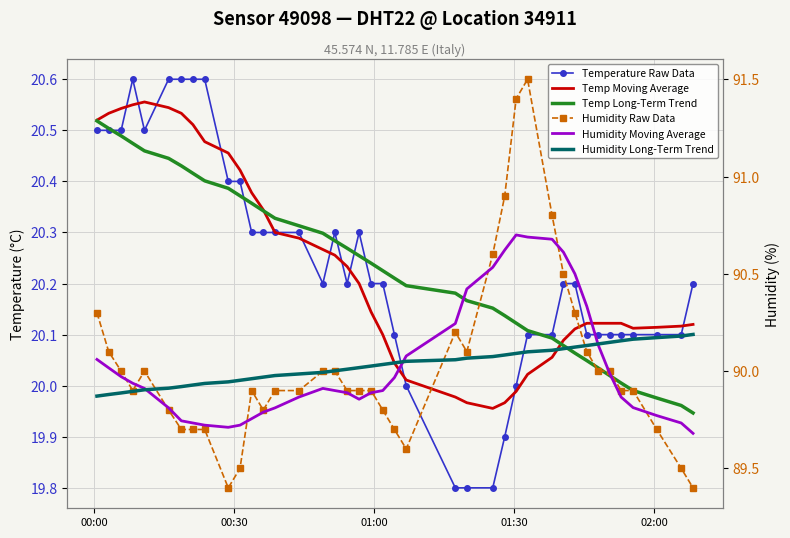

What are all the series names shown in the legend?

Temperature Raw Data, Temp Moving Average, Temp Long-Term Trend, Humidity Raw Data, Humidity Moving Average, Humidity Long-Term Trend